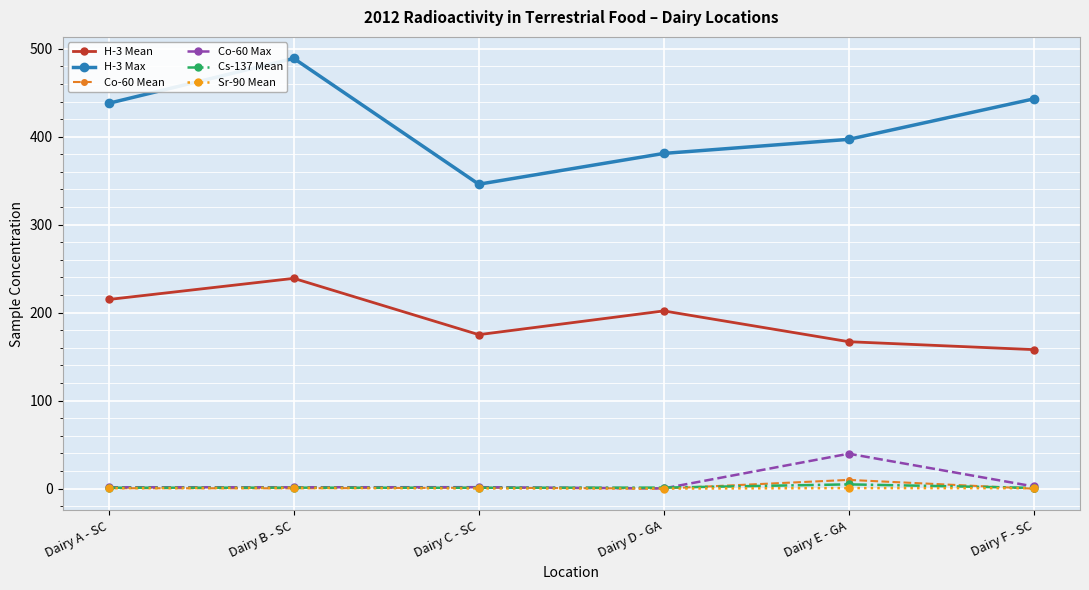

What is the average value of the H-3 Max series?

415.7